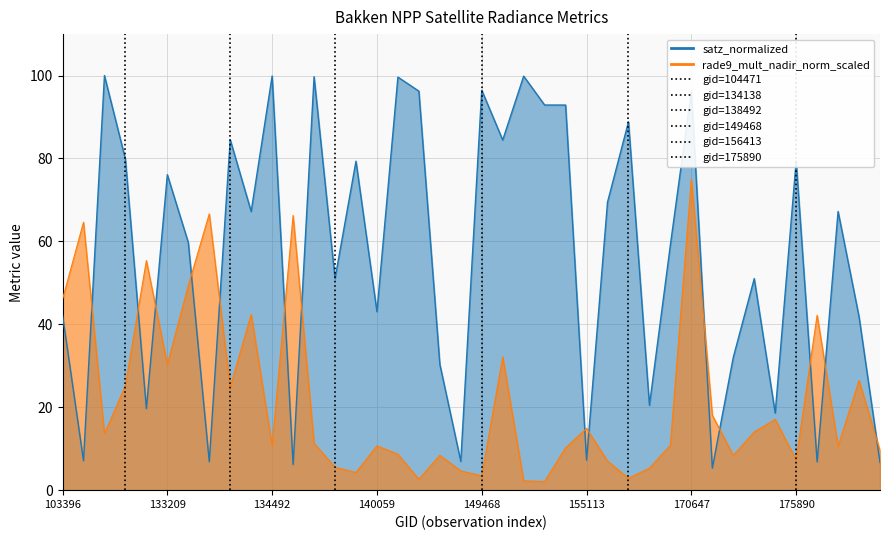

What is the highest value of the rade9_mult_nadir_norm series?

75.0